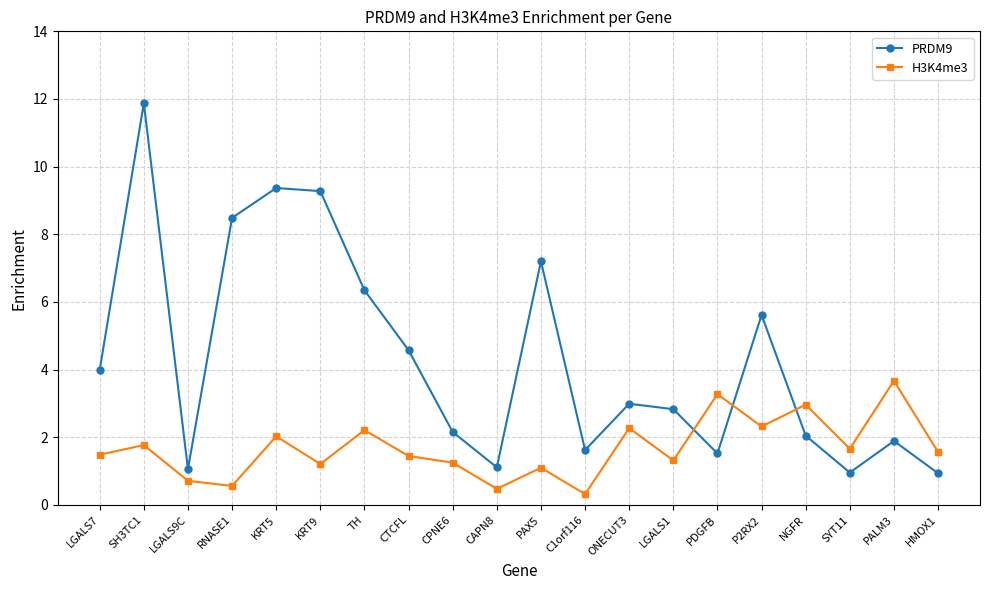

How many lines are shown in the chart?

2